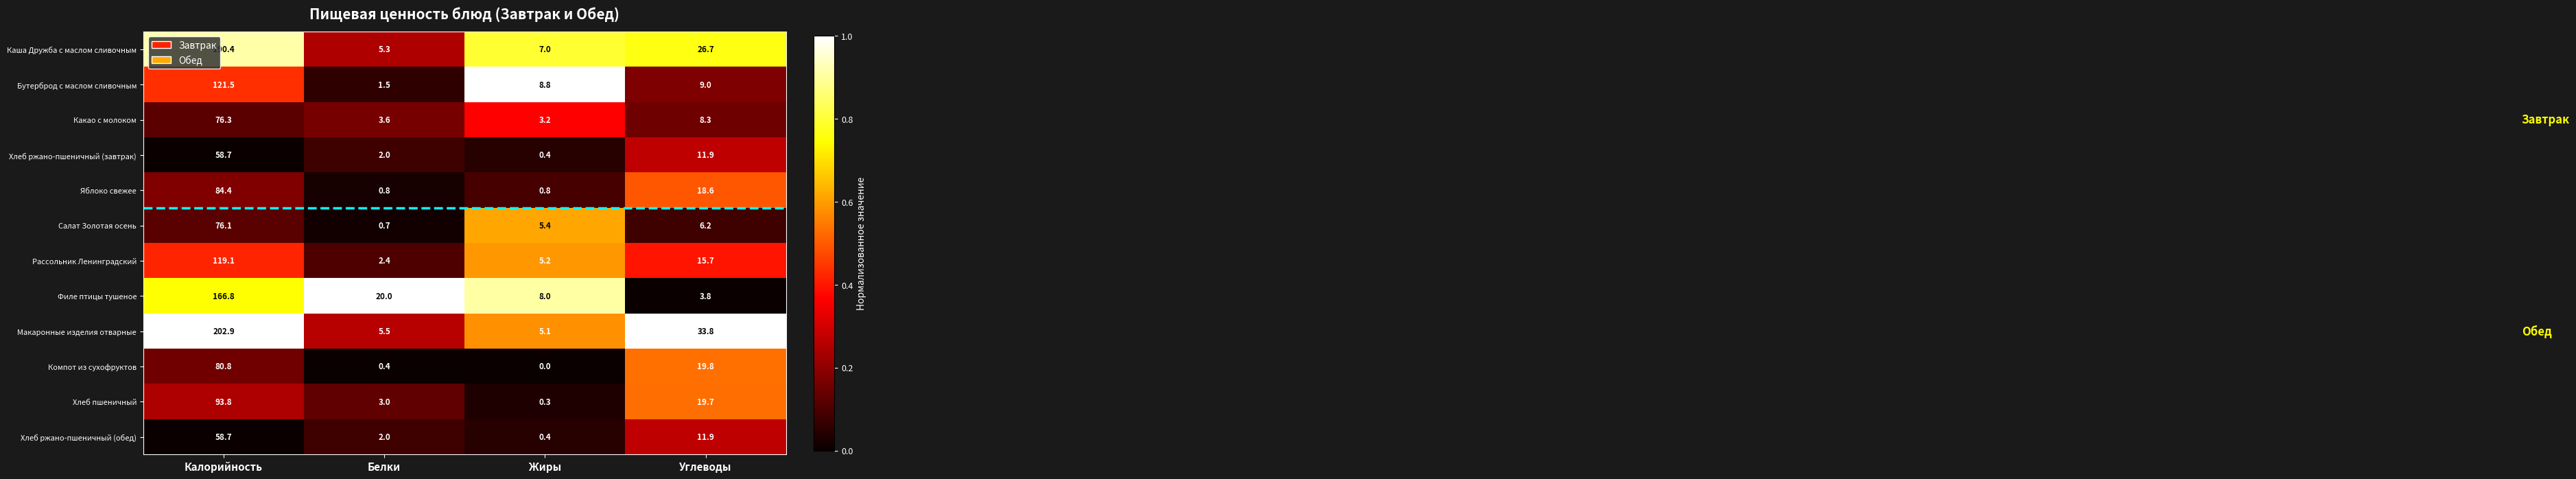

At which category is the sum across all series the highest?

Калорийность